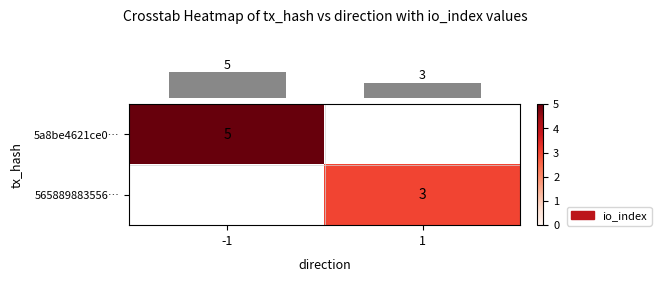

Where is row_0 nearest to the value 5?

-1